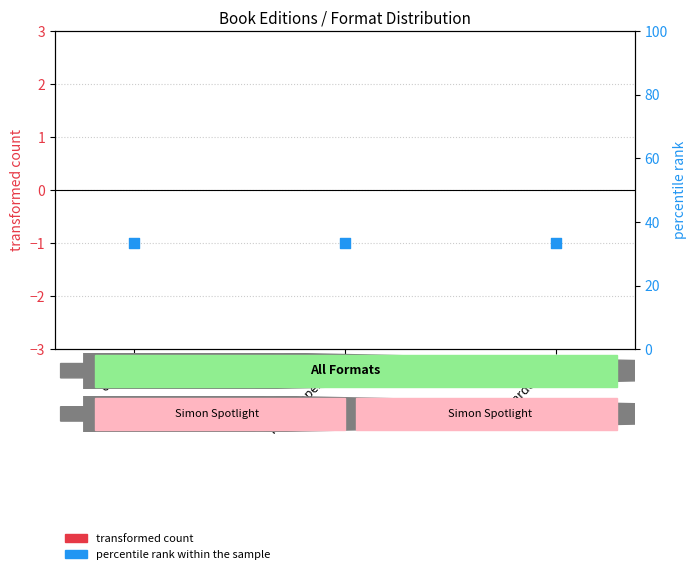

Which series has the widest spread of Y values?

transformed count